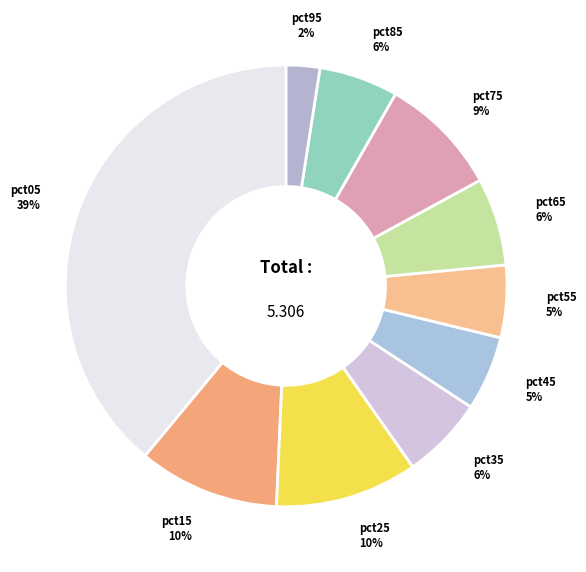

Do pct35 and pct85 together represent more than half of the pie?

No